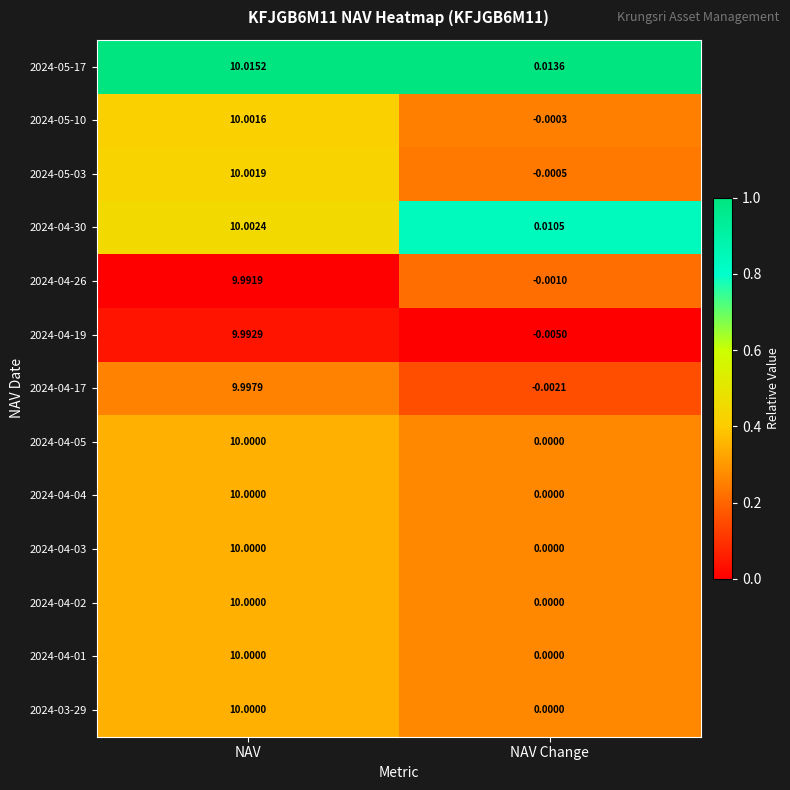

Rank the categories by 2024-04-04 value from lowest to highest.

NAV Change, NAV